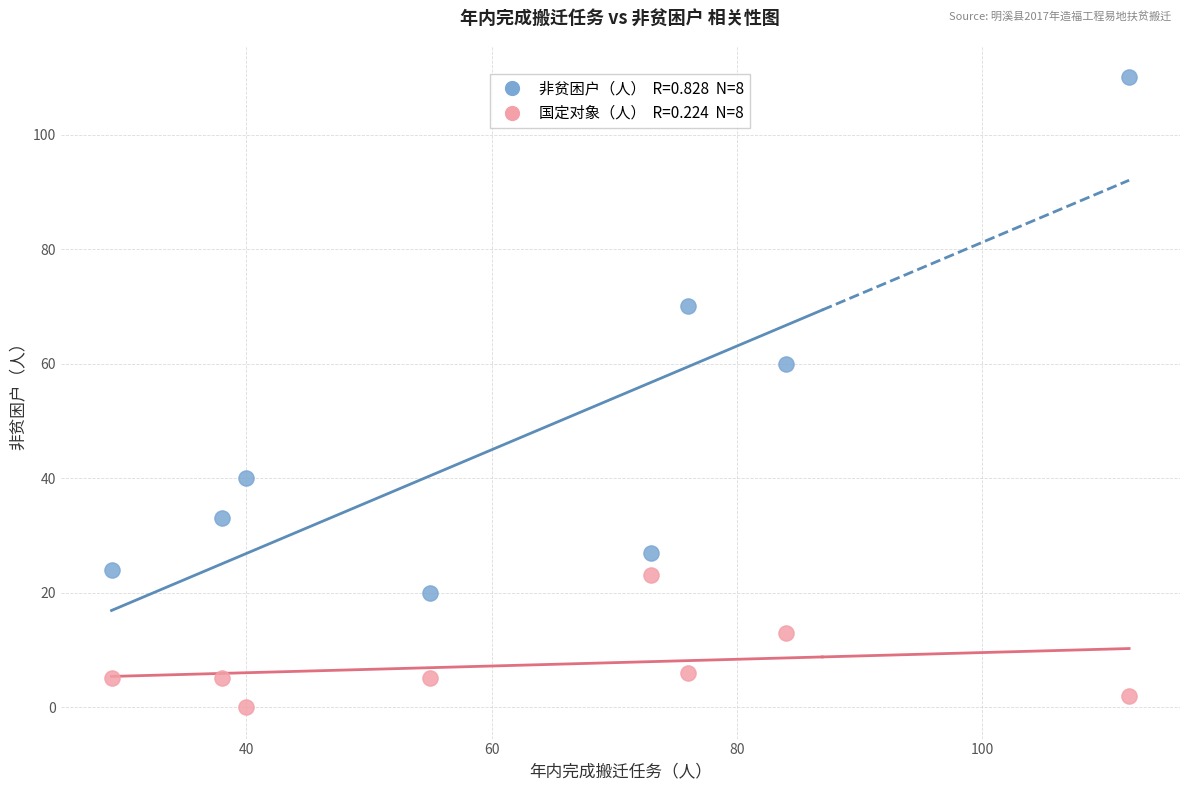

Across all data points, what is the range of X values (max minus min)?

83